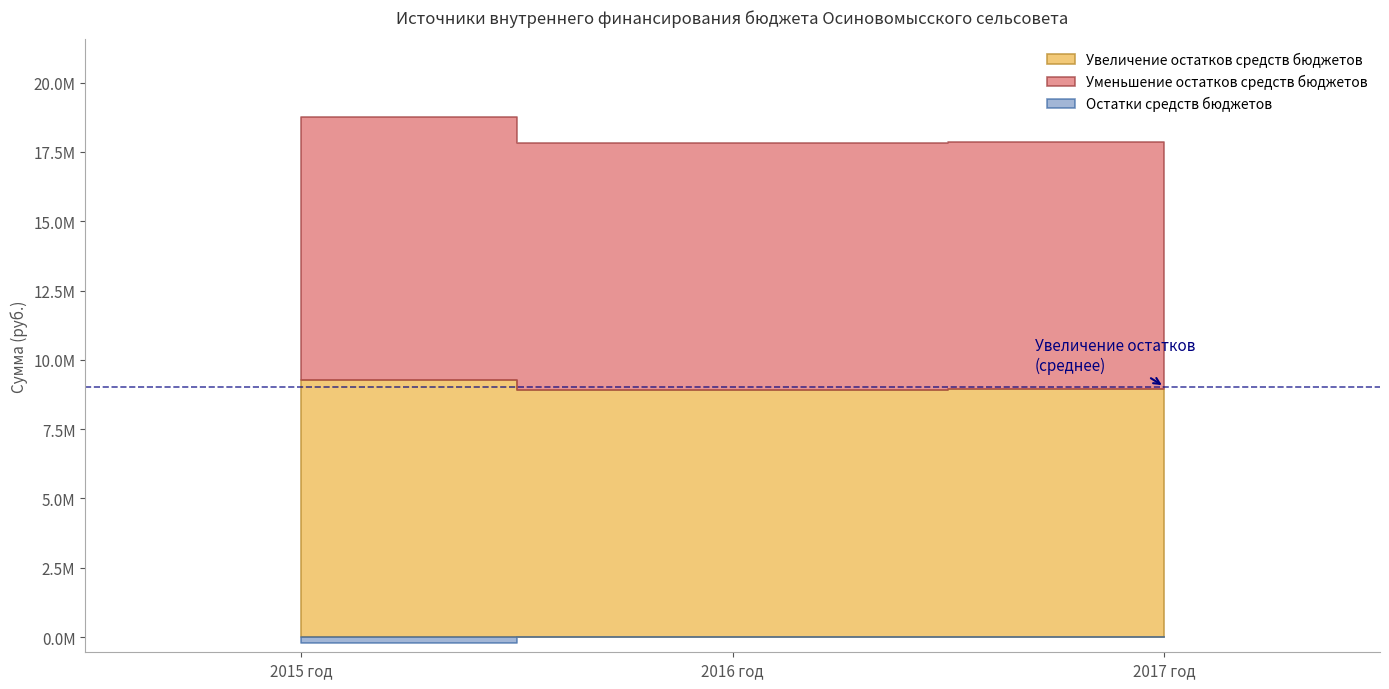

At how many categories does at least one series exceed 5051698?

3